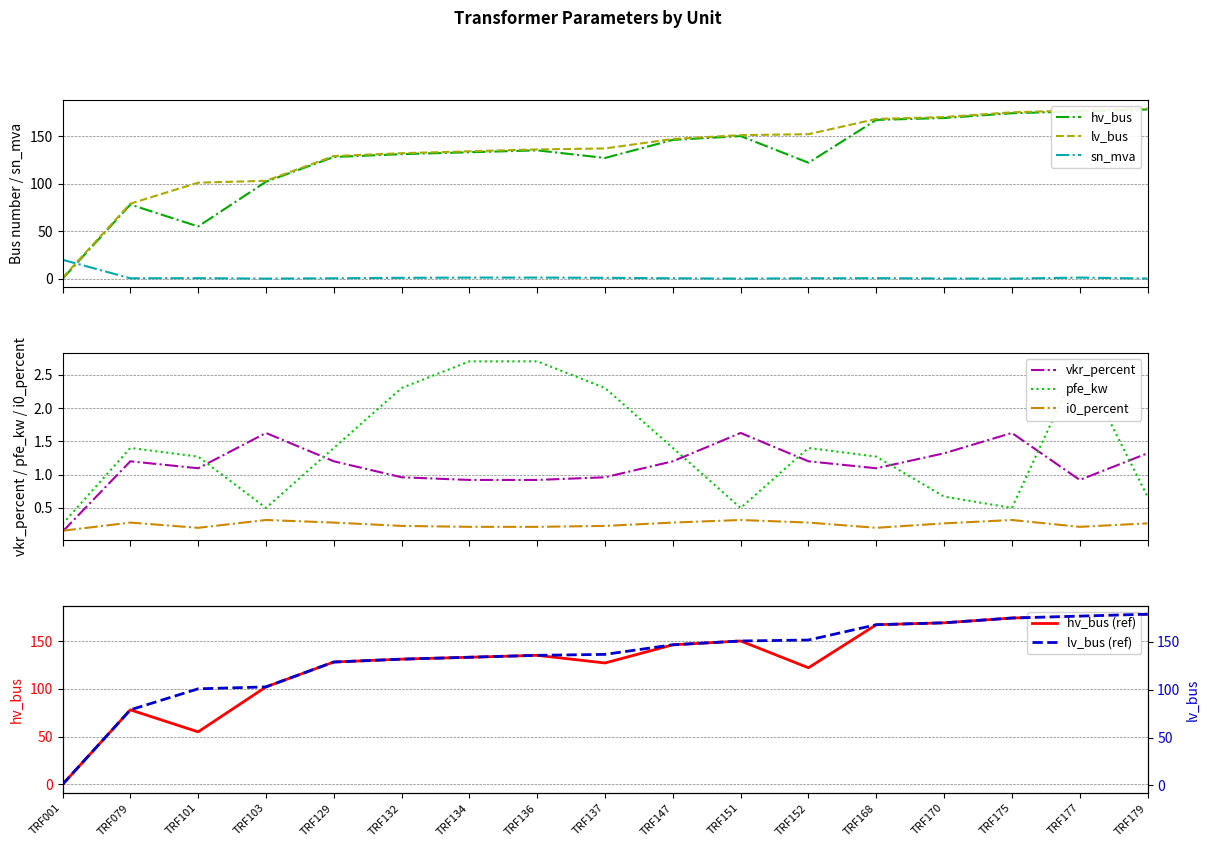

At which category does the chart reach its peak across all series?

TRF179